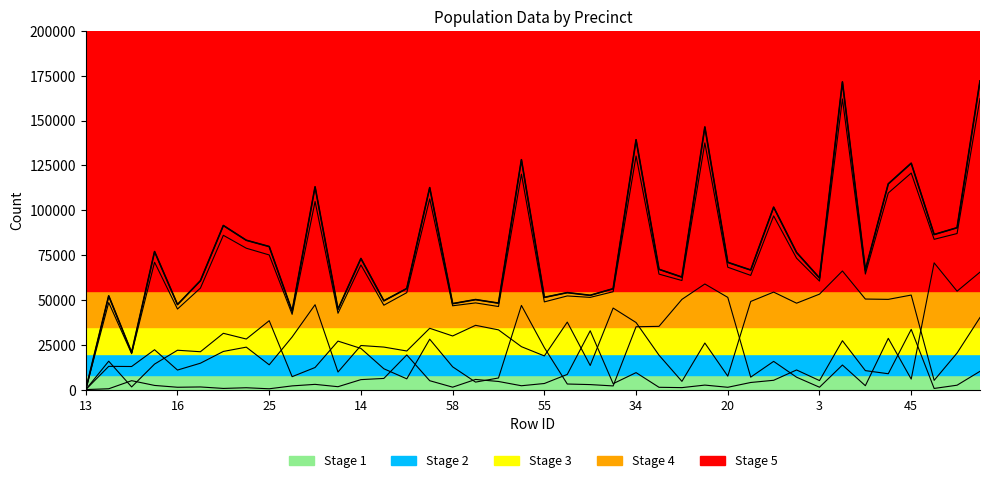

Count the number of categories in the chart.

40